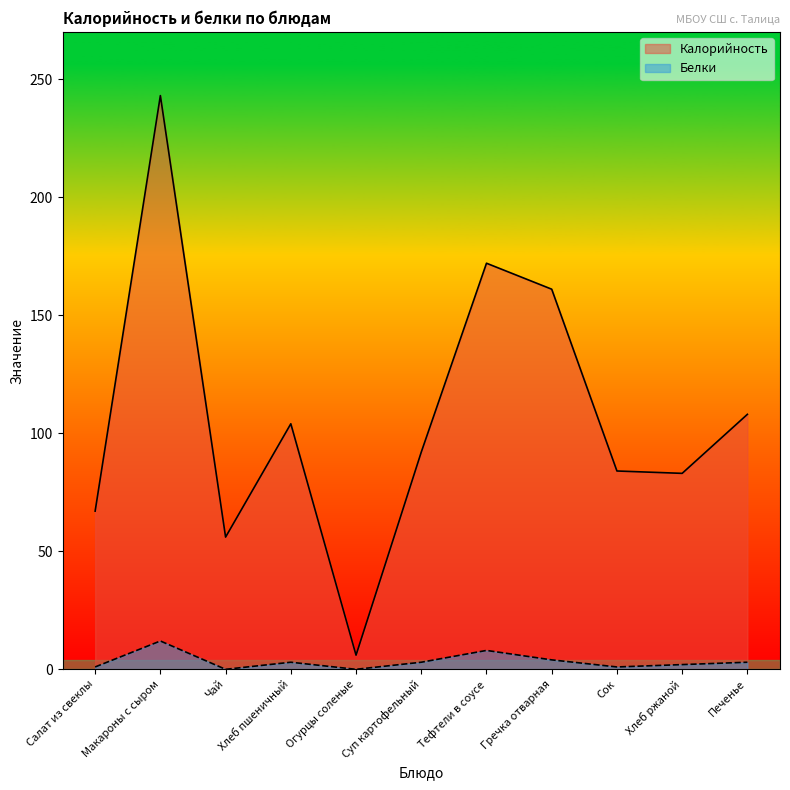

What is the approximate value of Калорийность at Гречка отварная?

161